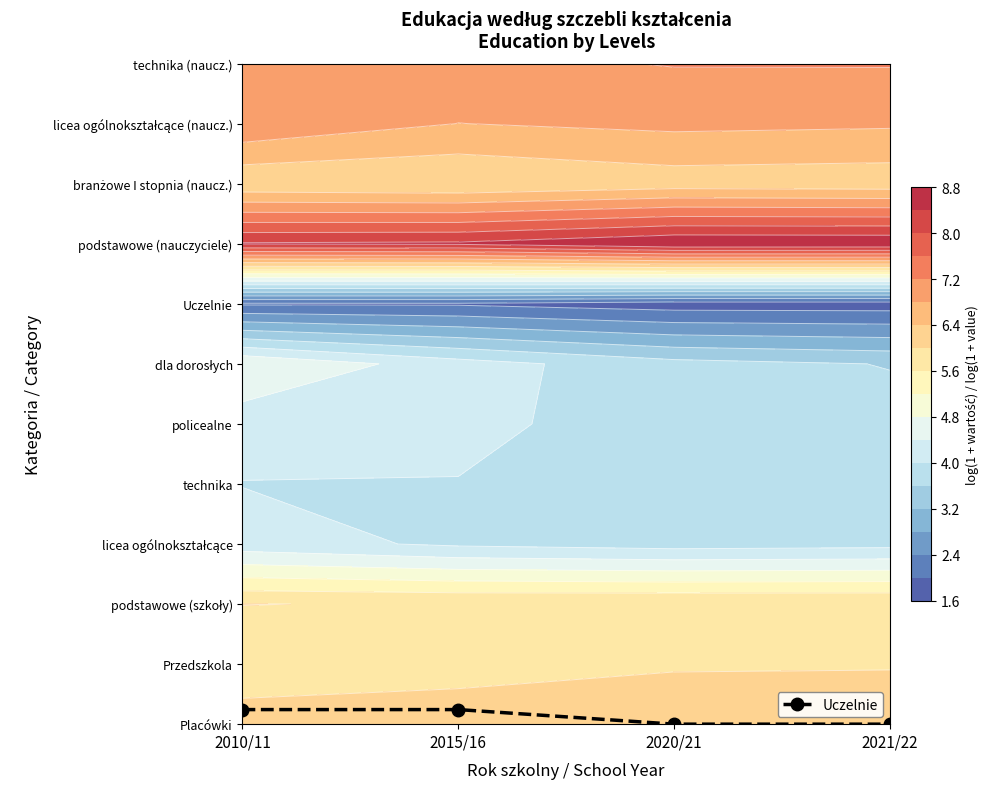

The value at 2020/21 is -0.1. True or false?

False